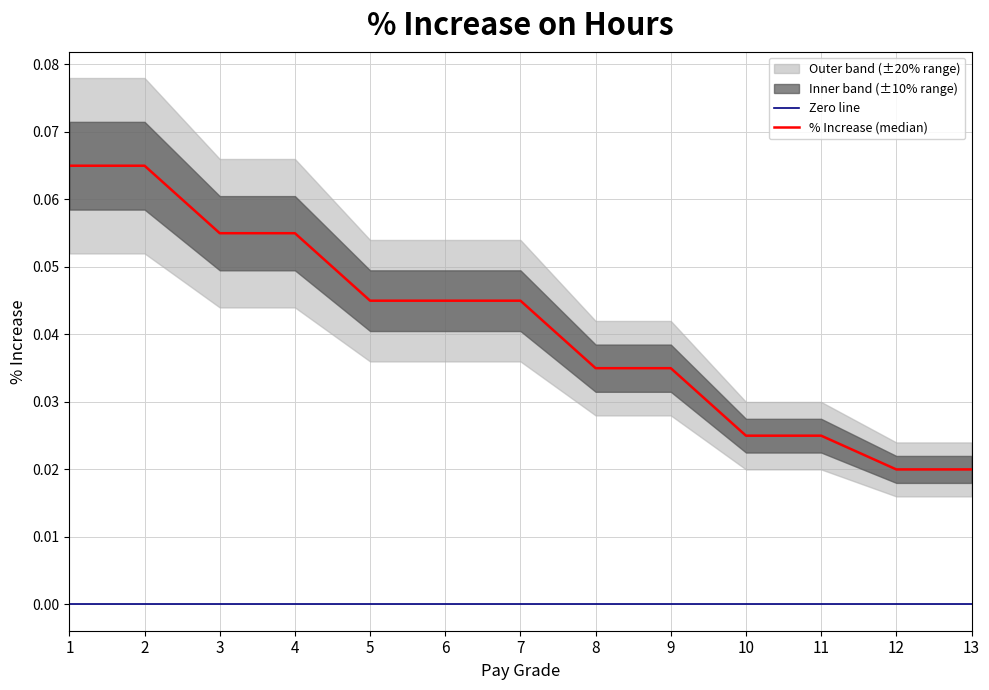

What is the value of the outer_lower point at the 2nd from the left?

0.1